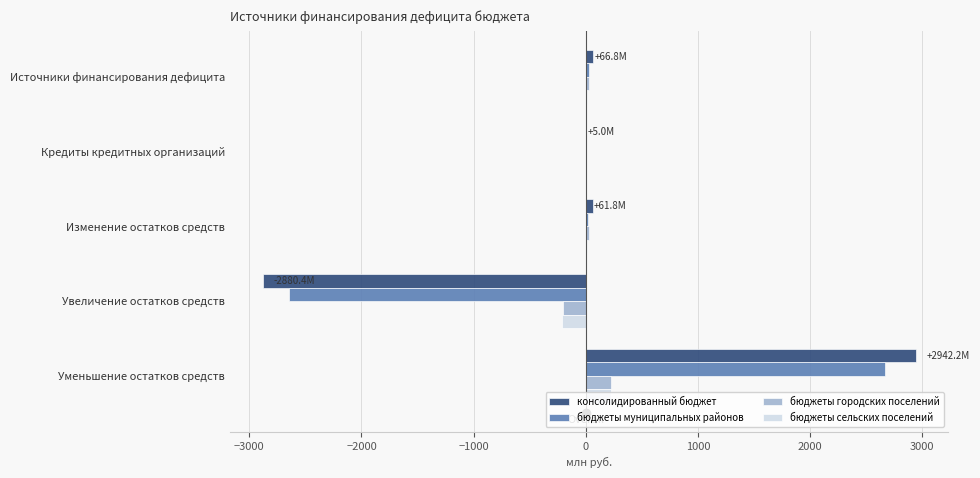

Is it true that бюджеты сельских поселений equals 0.0 at Кредиты кредитных организаций?

True